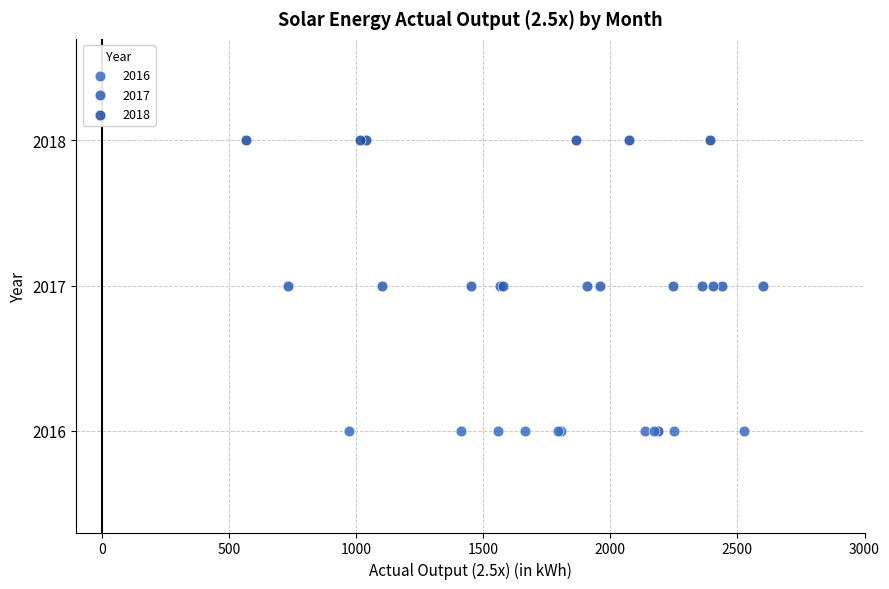

Which series reaches the minimum Y coordinate?

2016